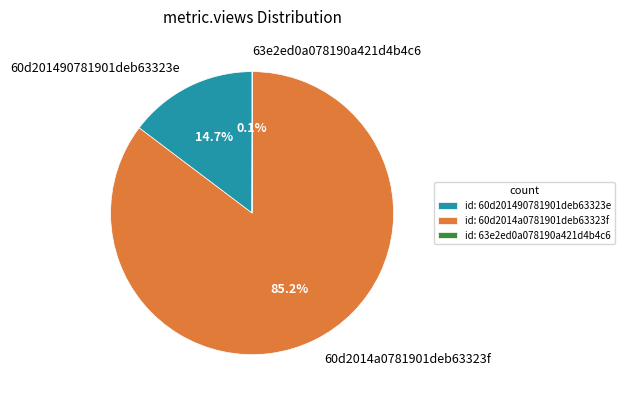

To the nearest percent, what is the average slice percentage?

33%